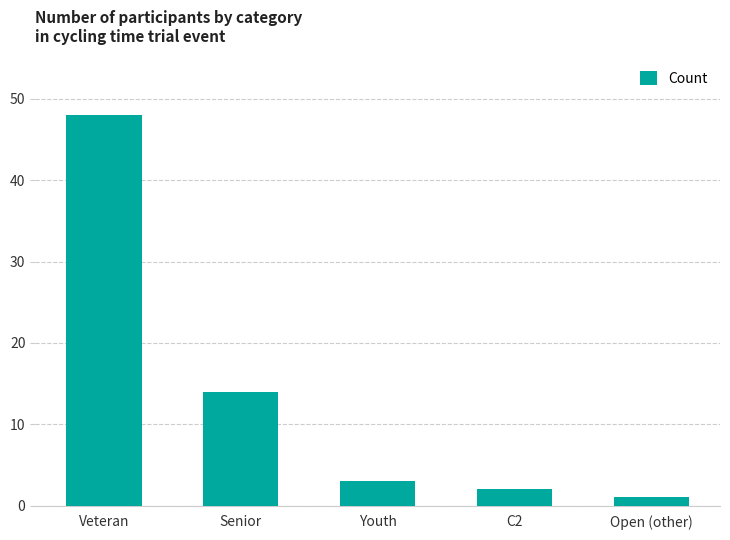

How many bars are there in total?

5